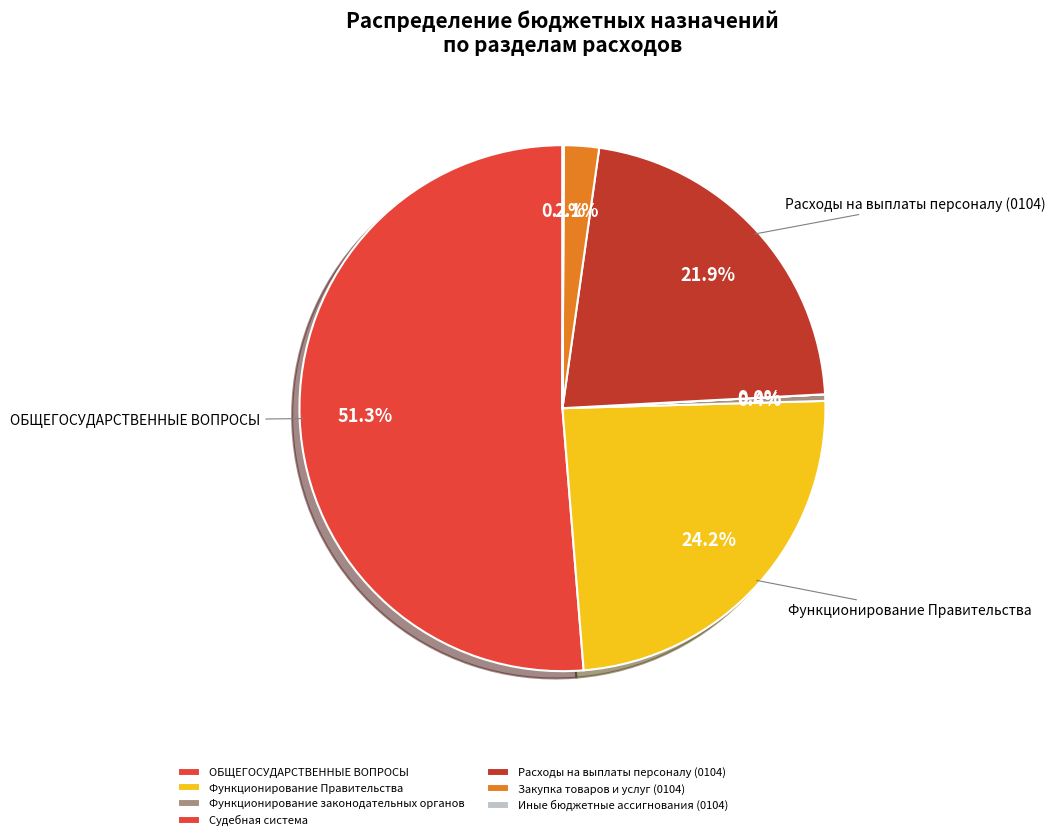

Which slice is the largest?

ОБЩЕГОСУДАРСТВЕННЫЕ ВОПРОСЫ